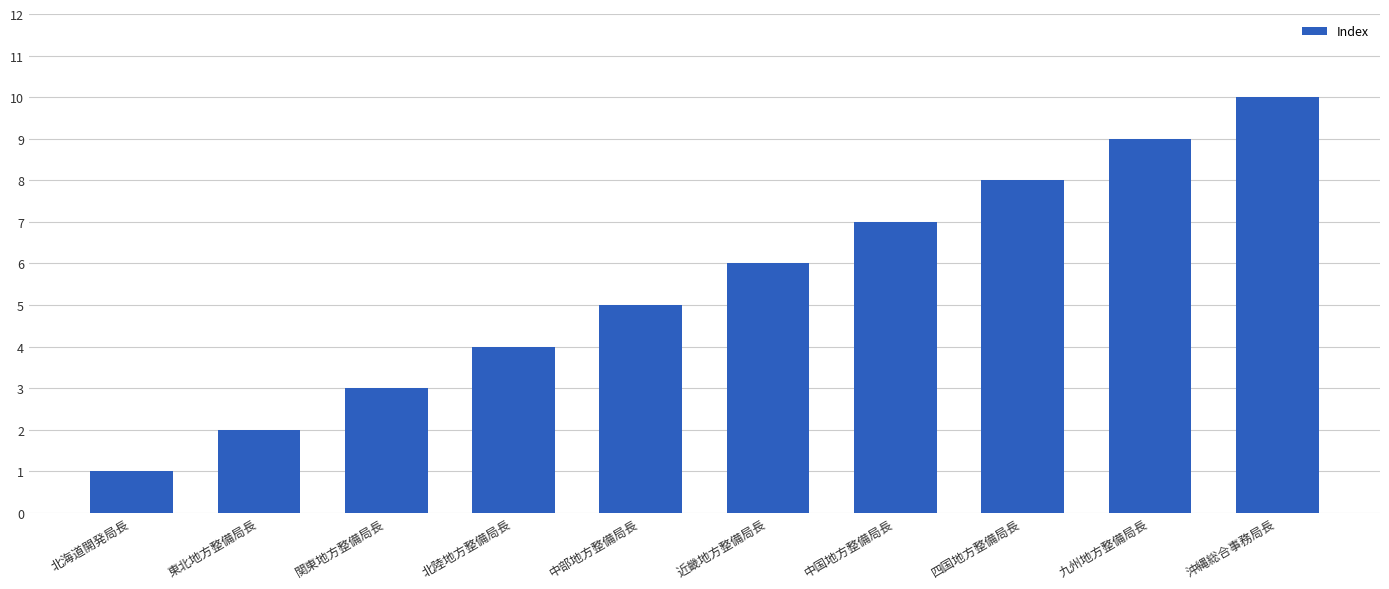

What is the change in value from 関東地方整備局長 to 近畿地方整備局長?

+3